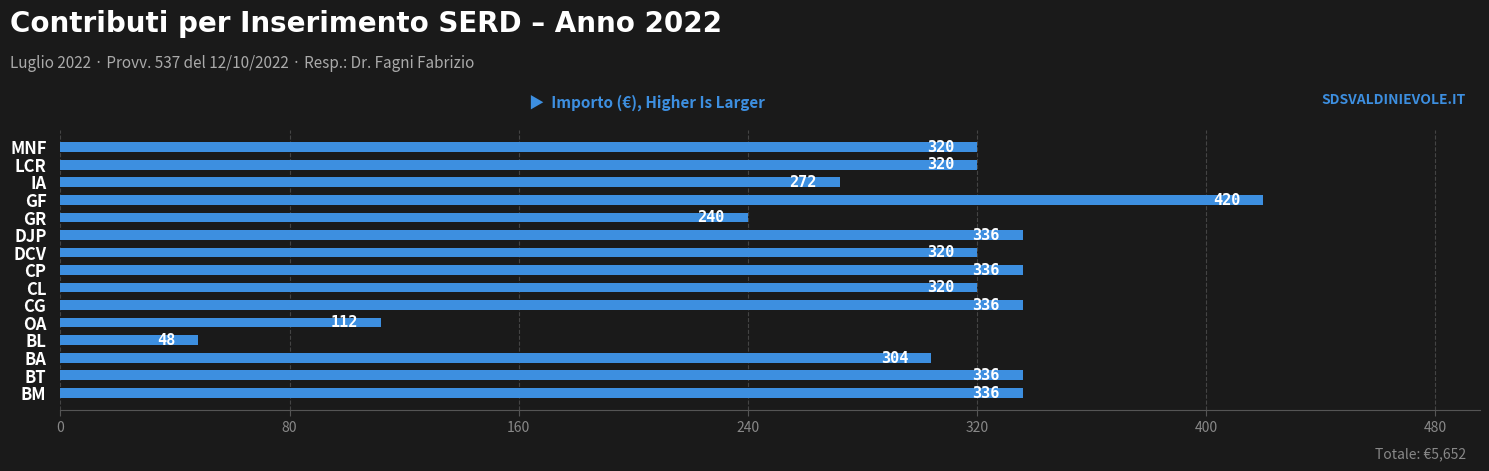

What is the sum of all values?

4356